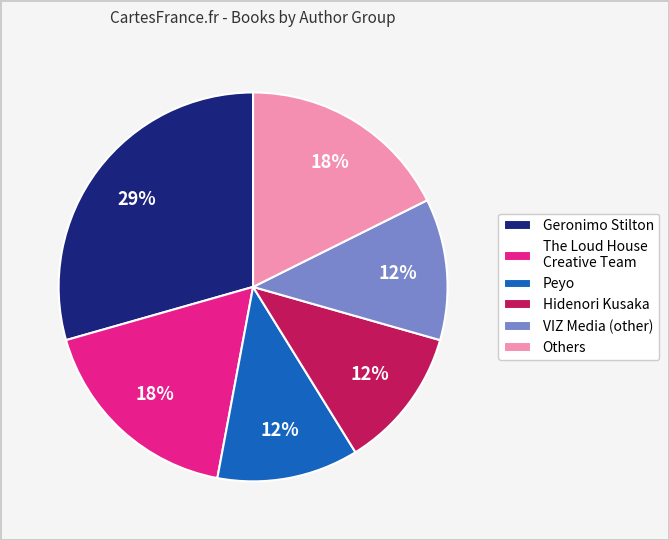

To the nearest percent, what is the average slice percentage?

17%